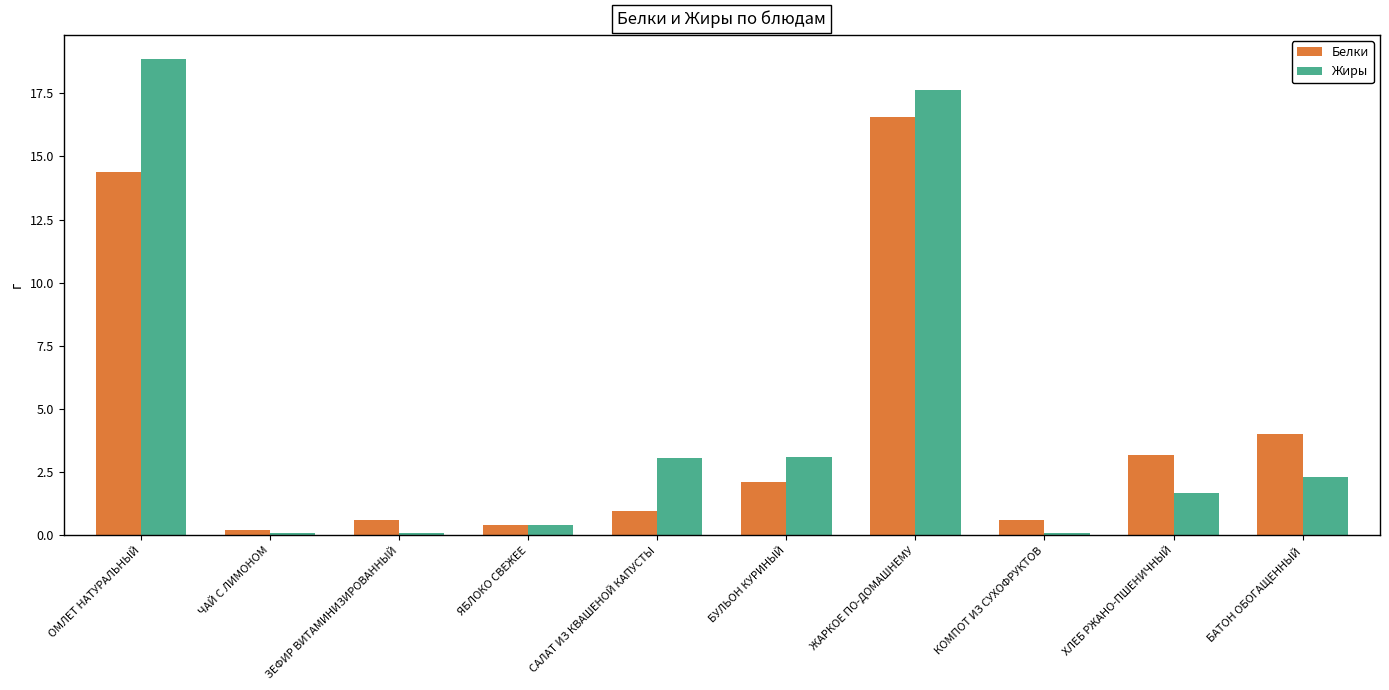

What is the maximum value shown in the chart?

18.9